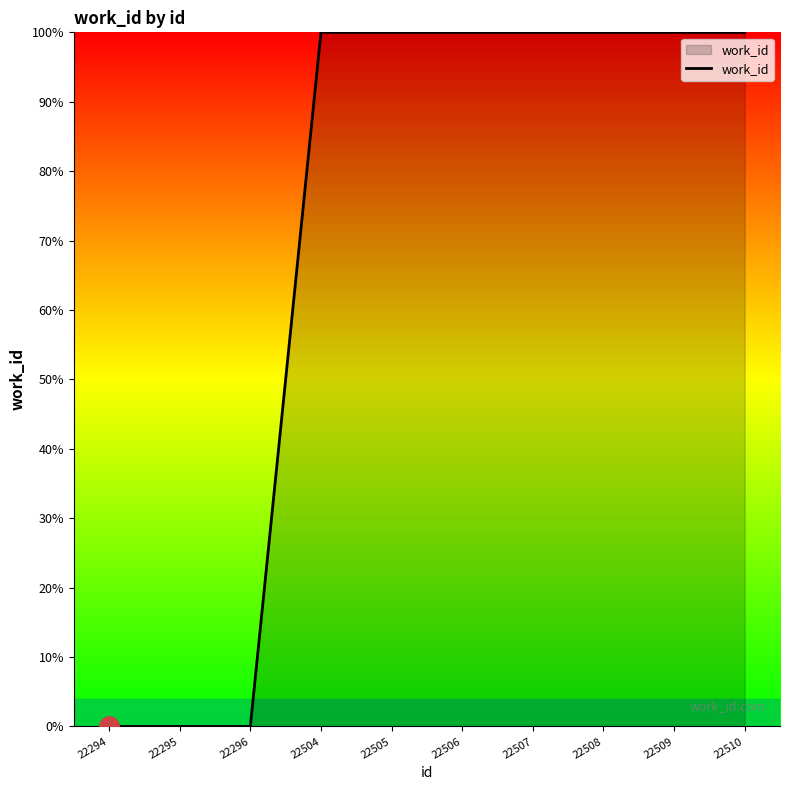

Reading left to right, list all the values displayed in this chart.

22294=0	22295=0	22296=0	22504=100	22505=100	22506=100	22507=100	22508=100	22509=100	22510=100